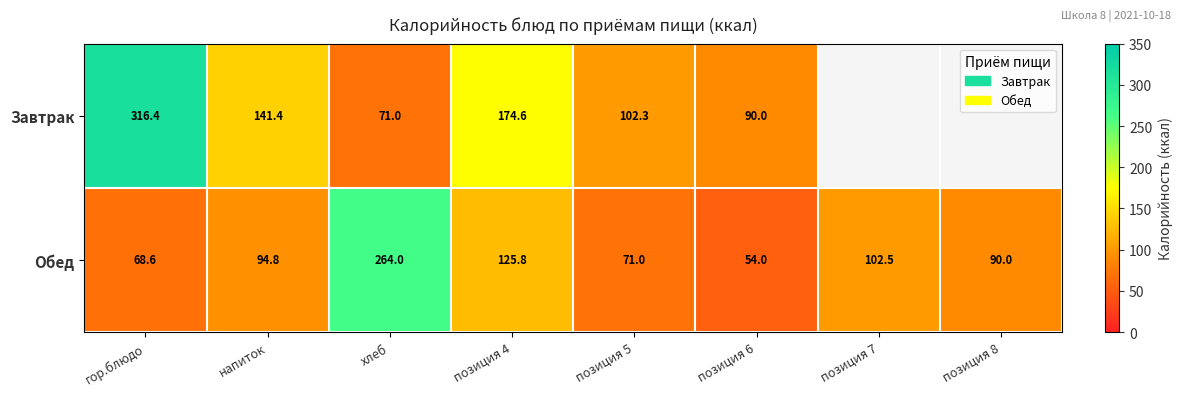

At how many categories does at least one series exceed 194?

2